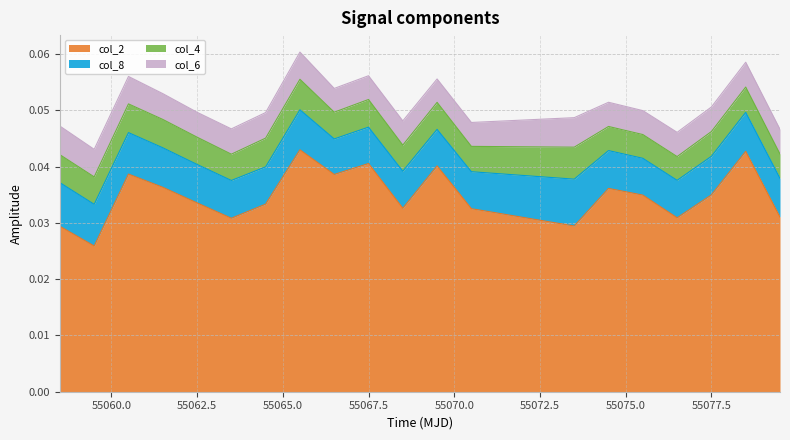

True or false: col_6 and col_8 intersect in this chart.

False